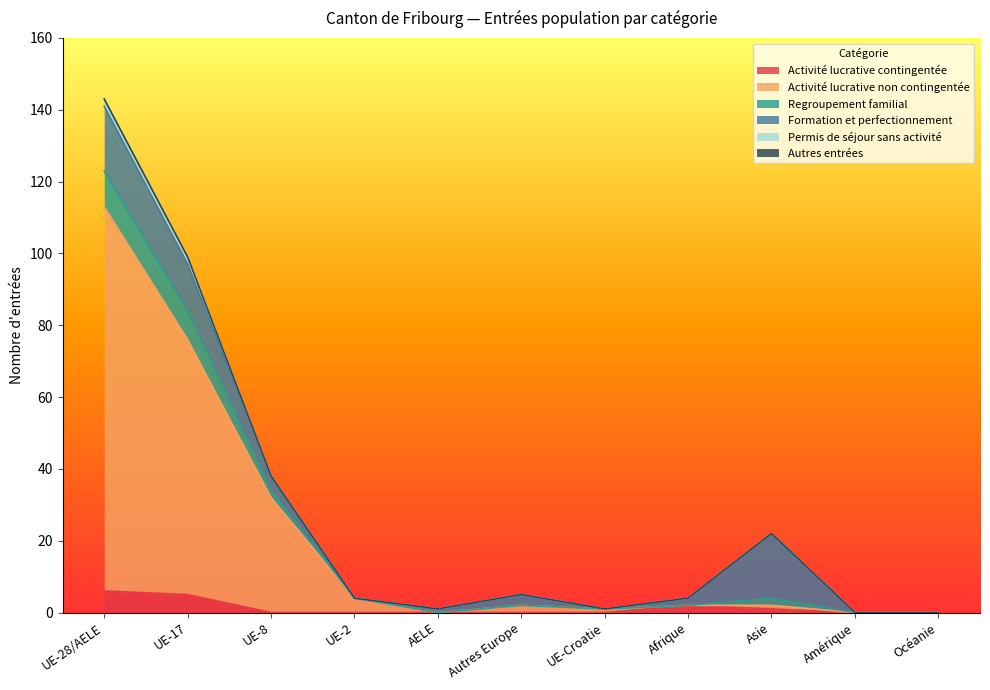

Does the chart display data point markers on the line(s)?

No